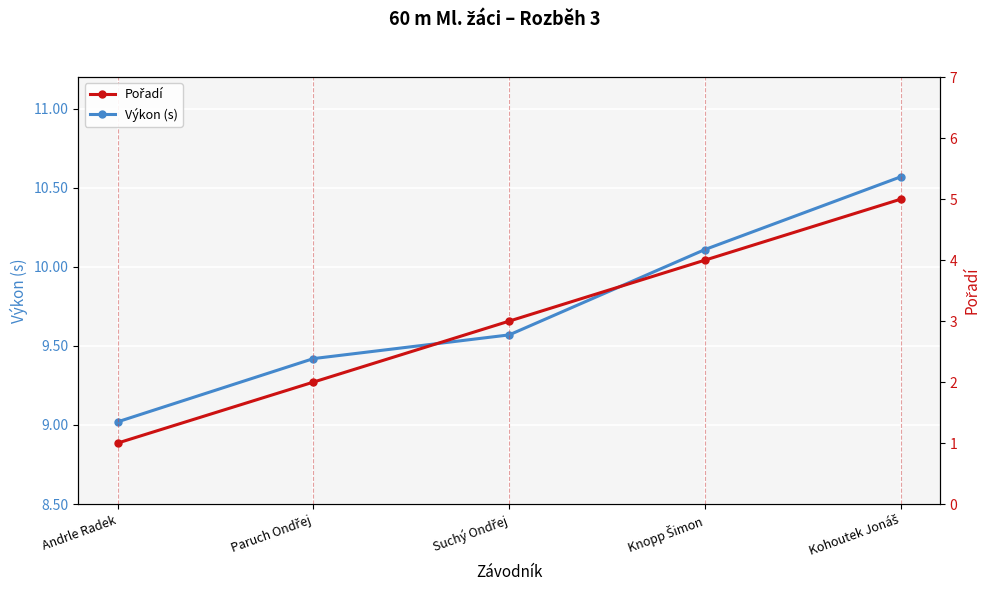

Rank the series by their average value, from highest to lowest.

Výkon (s), Pořadí